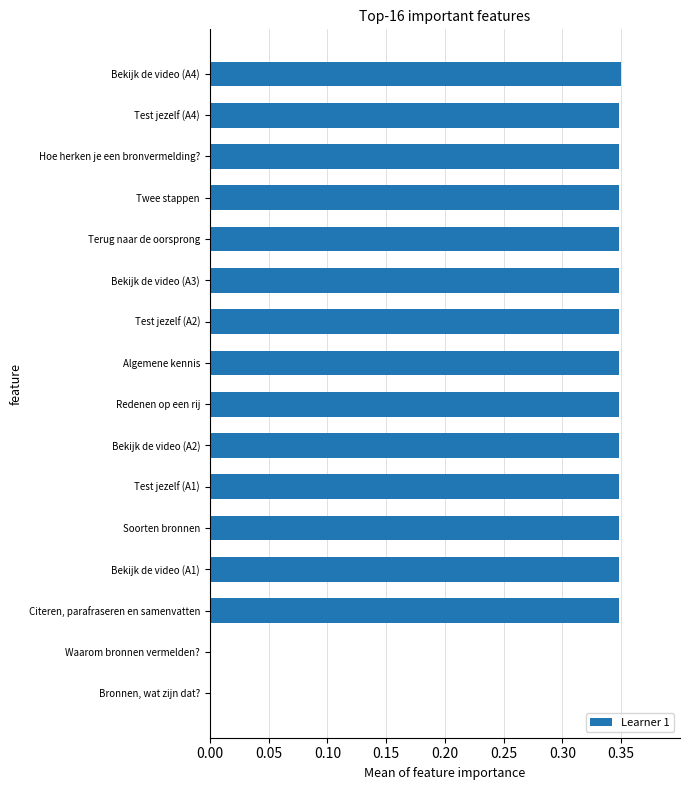

True or false: the data shows 0.5 at Bekijk de video (A3).

False